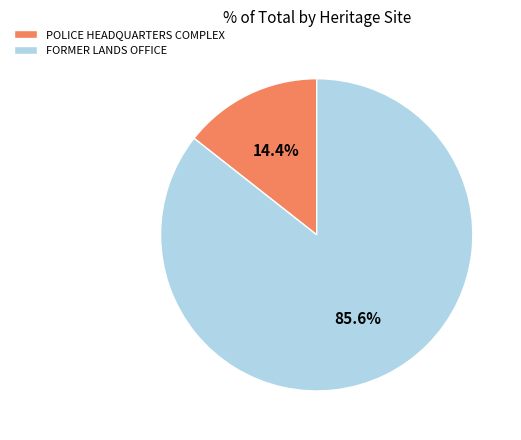

Which slice is the largest?

FORMER LANDS OFFICE